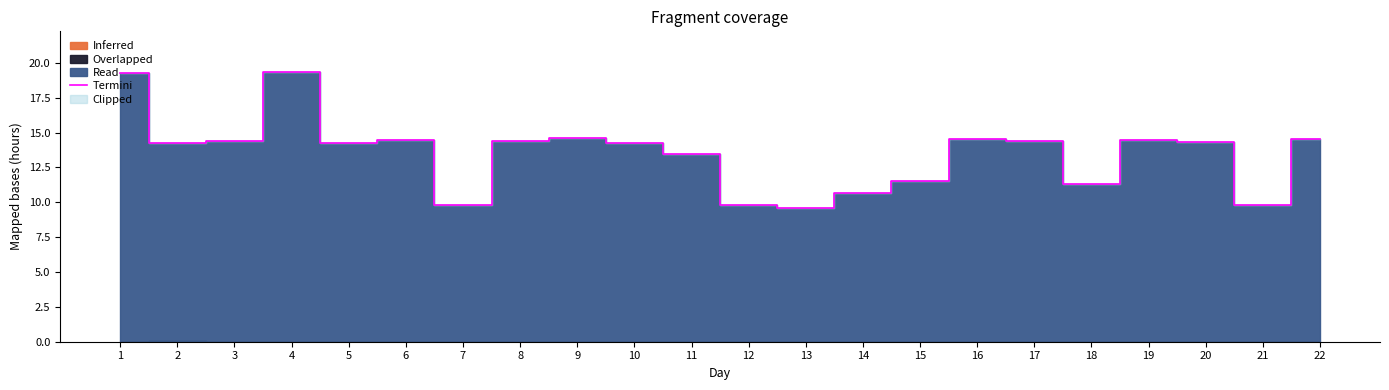

Count the number of categories in the chart.

22